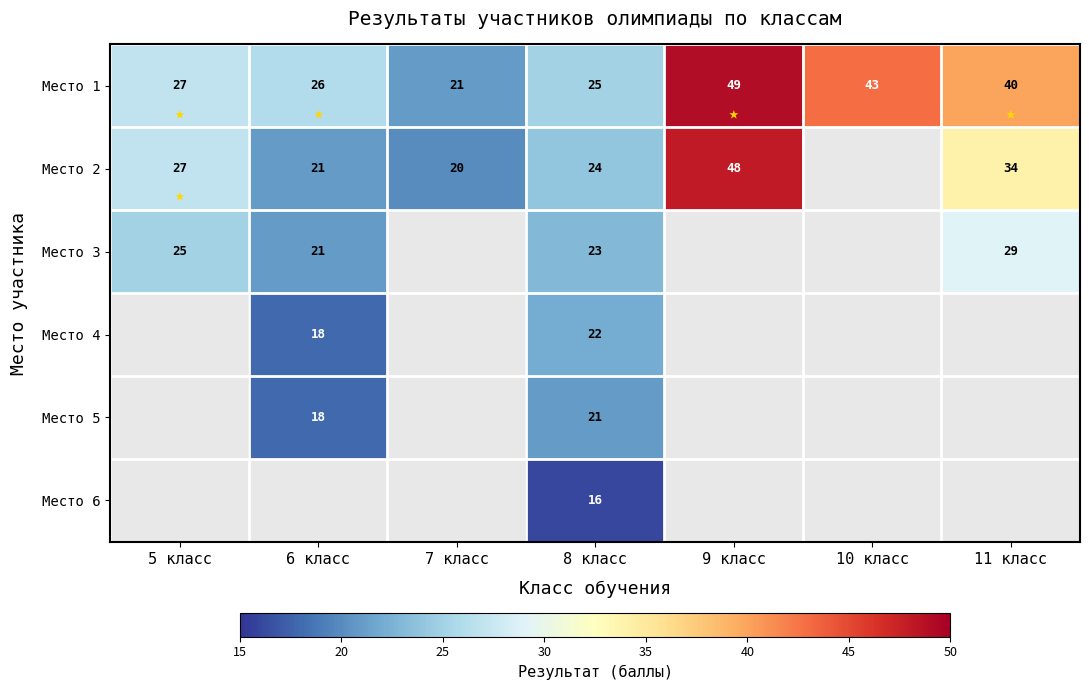

The value of Место 6 at 8 класс is 5. True or false?

False